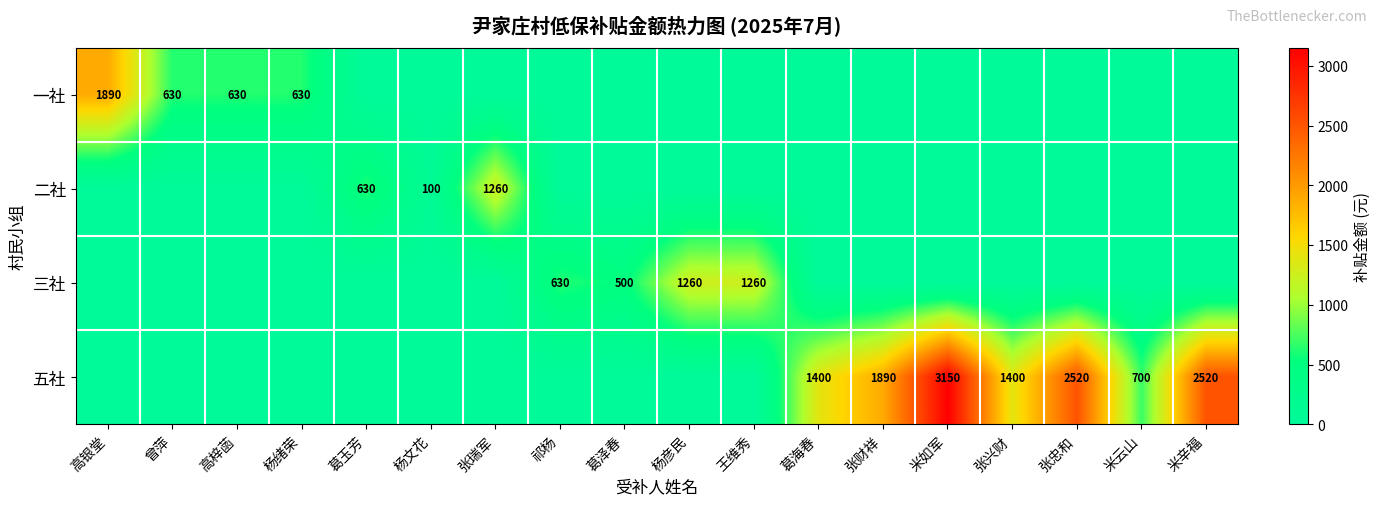

The 五社 series shows 1259 at 米云山. True or false?

False